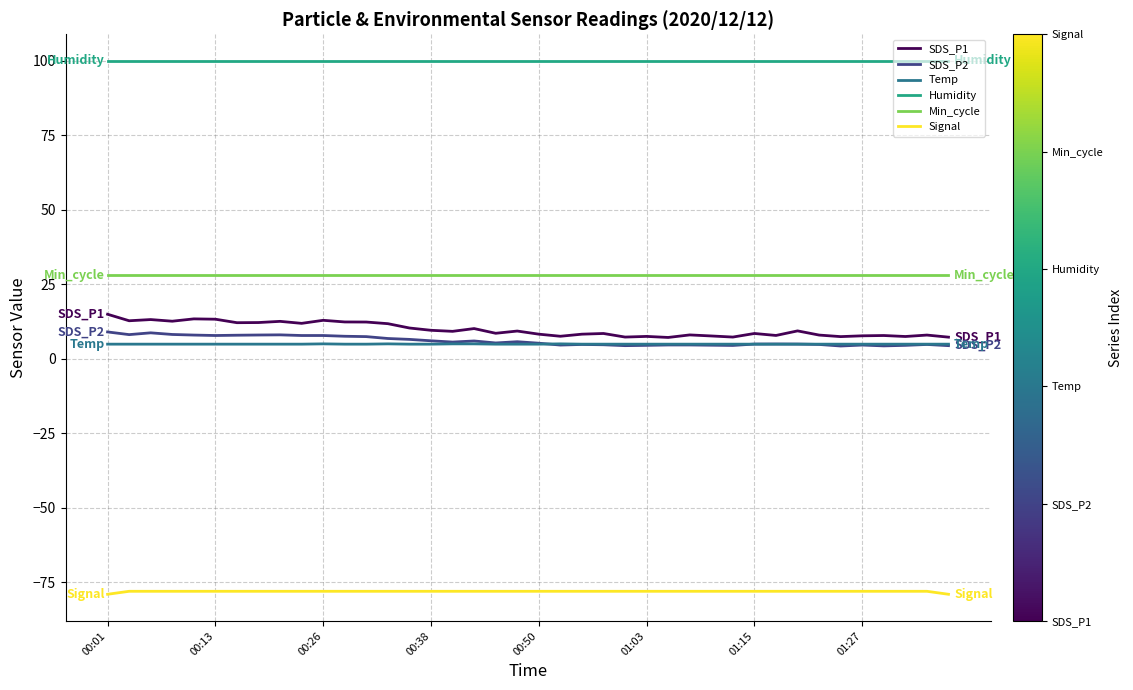

Which series has the largest total across all categories?

Humidity